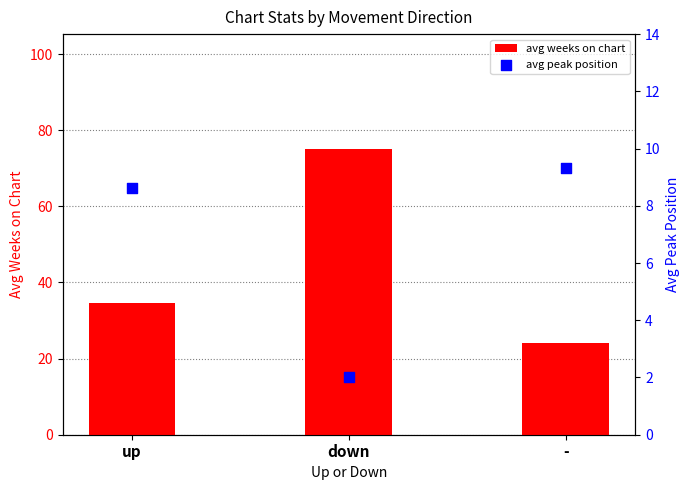

Which series reaches the minimum Y coordinate?

avg peak position